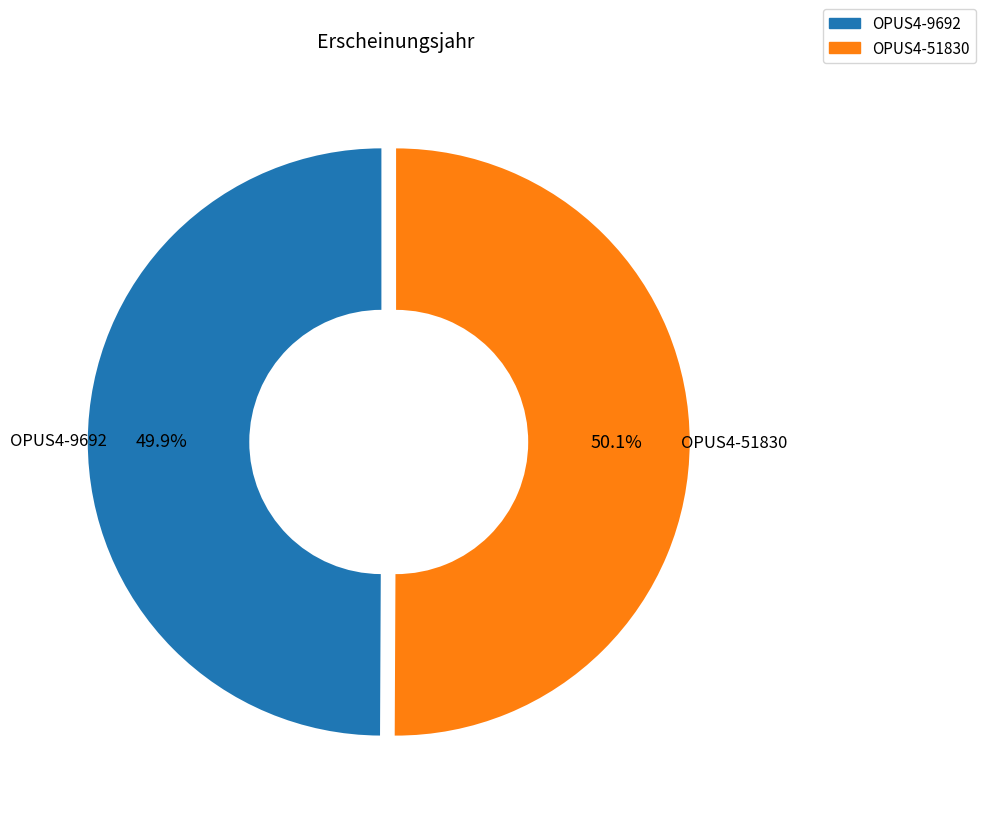

Is there a majority slice in this chart?

Yes